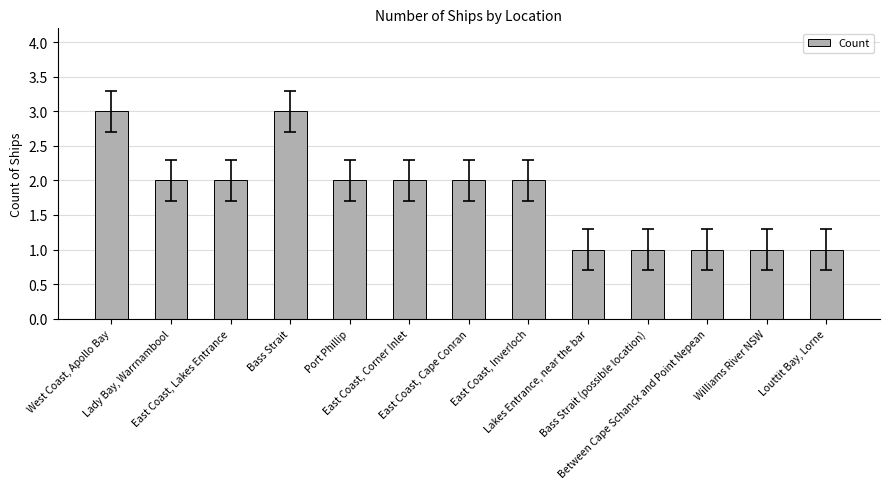

Reading left to right, extract all data points from this chart.

3	2	2	3	2	2	2	2	1	1	1	1	1